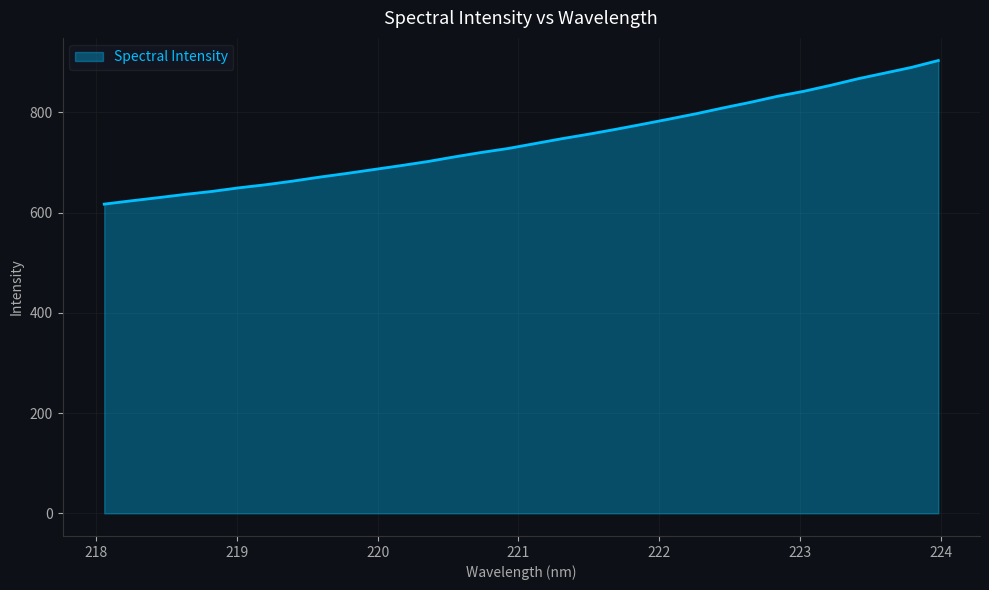

What is the smallest value displayed?

616.9